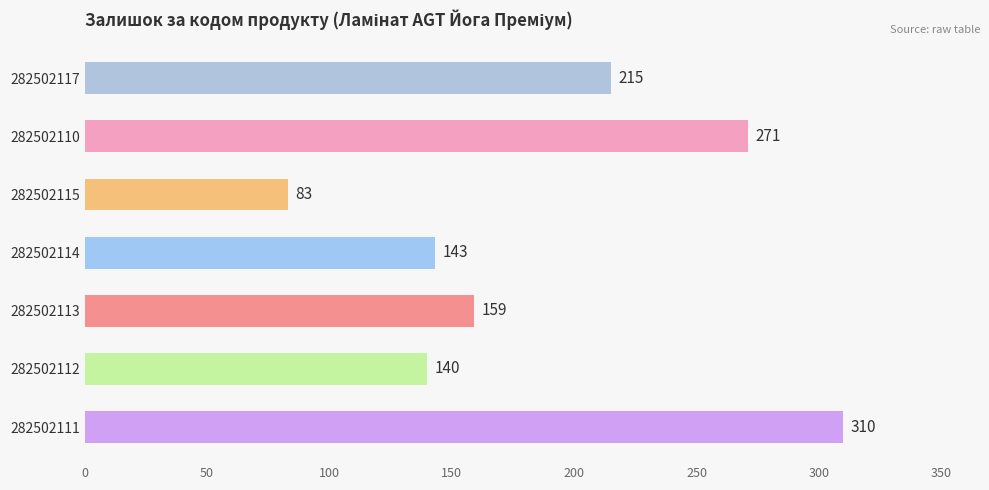

True or false: the data shows 141 at 282502110.

False